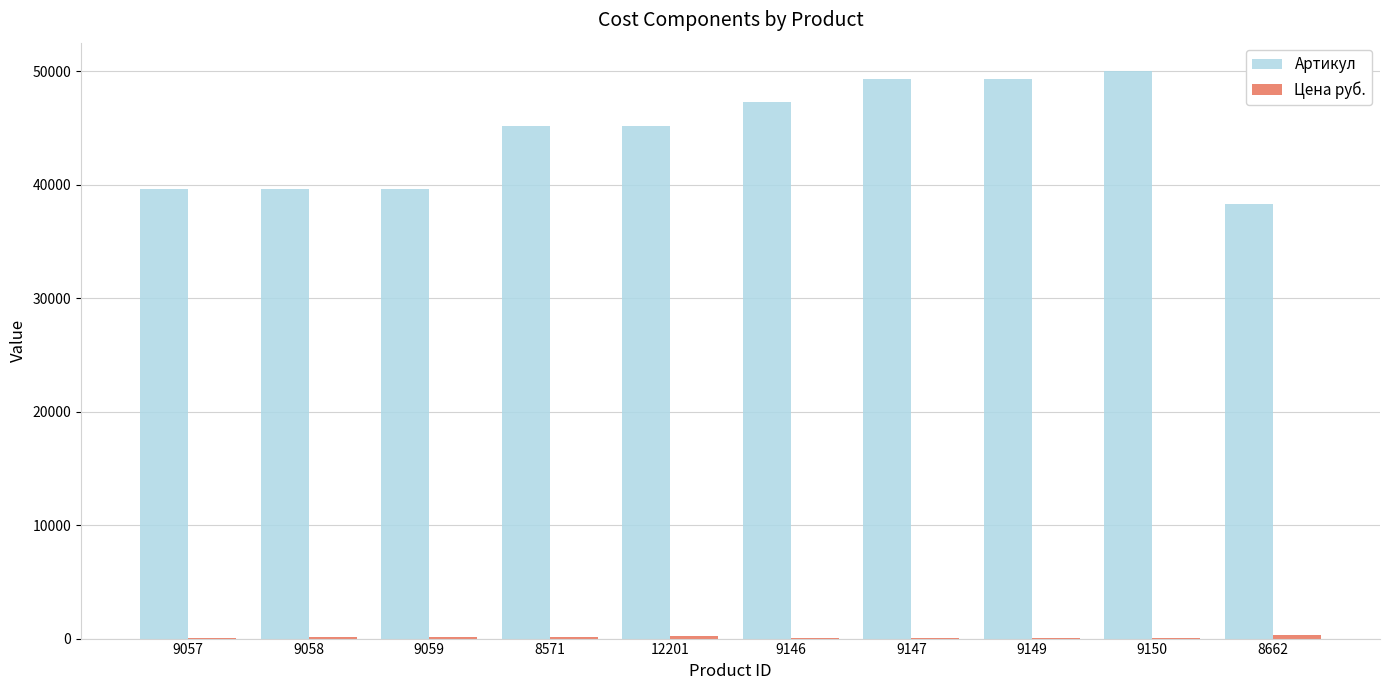

Which series has the largest total across all categories?

Артикул